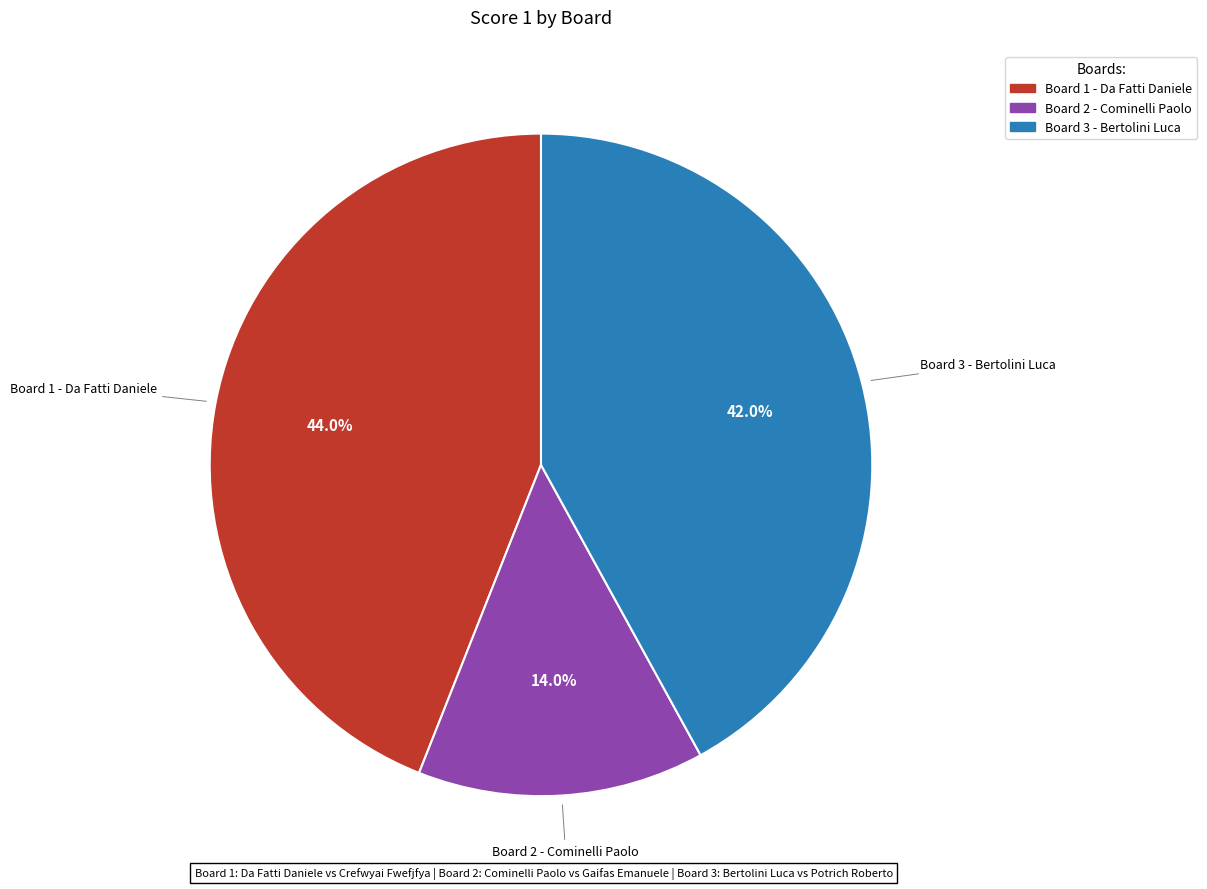

Does any single category account for the majority?

No